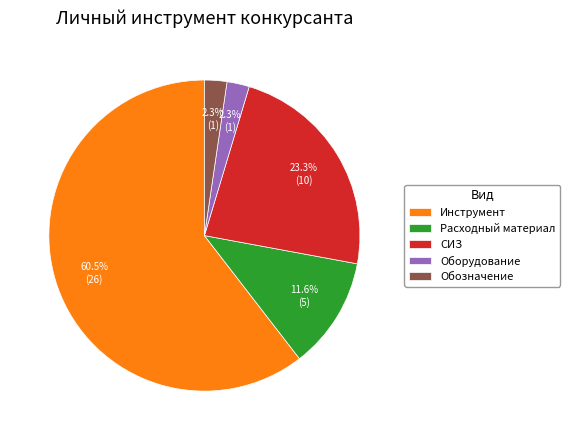

How many segments does this pie chart have?

5